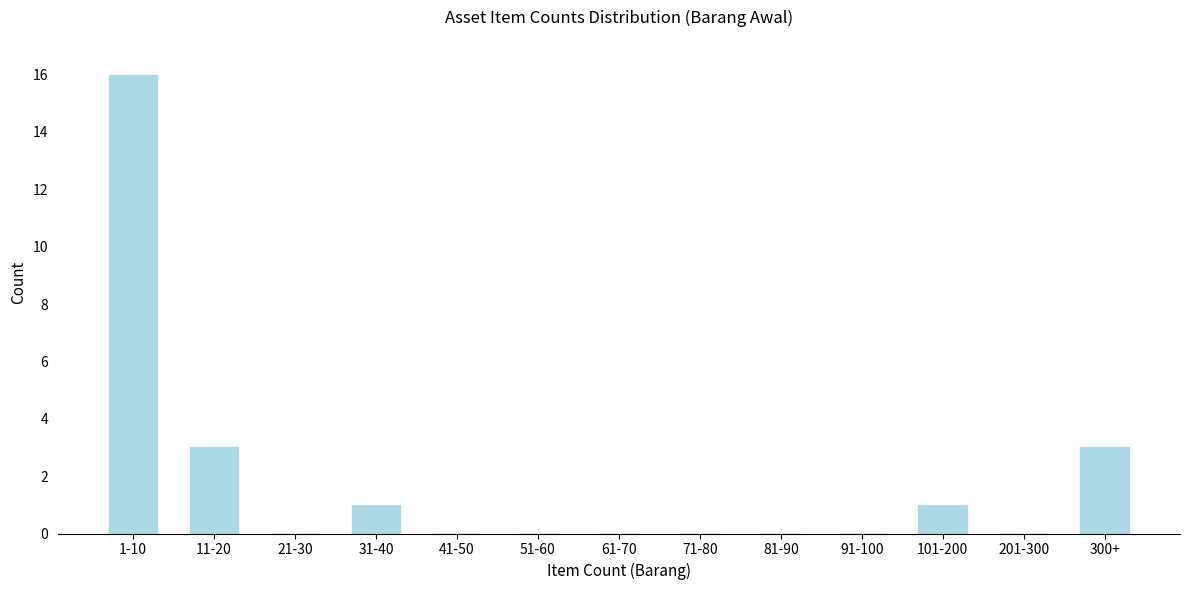

Reading left to right, list all the values displayed in this chart.

1-10=16	11-20=3	21-30=0	31-40=1	41-50=0	51-60=0	61-70=0	71-80=0	81-90=0	91-100=0	101-200=1	201-300=0	300+=3